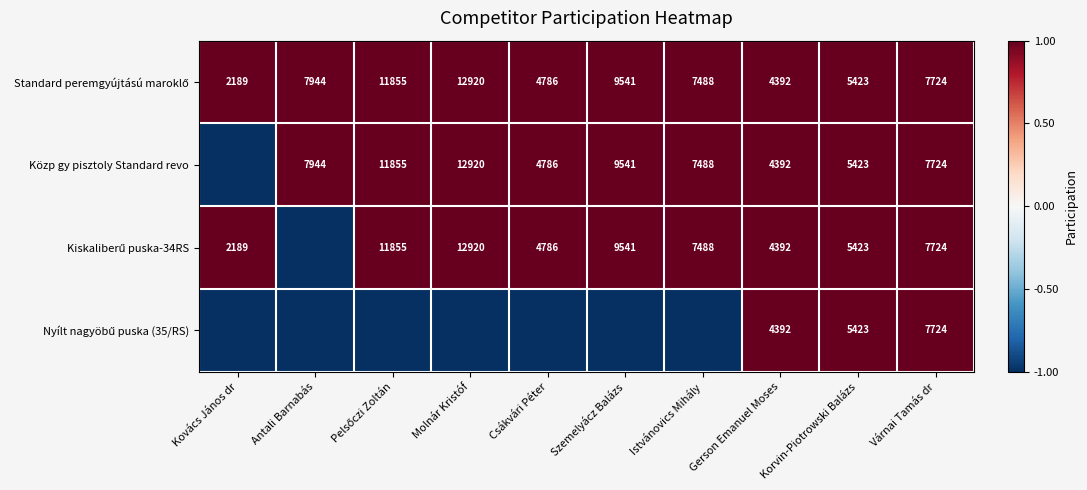

The Közp gy pisztoly Standard revo series shows 11316 at Várnai Tamás dr. True or false?

False